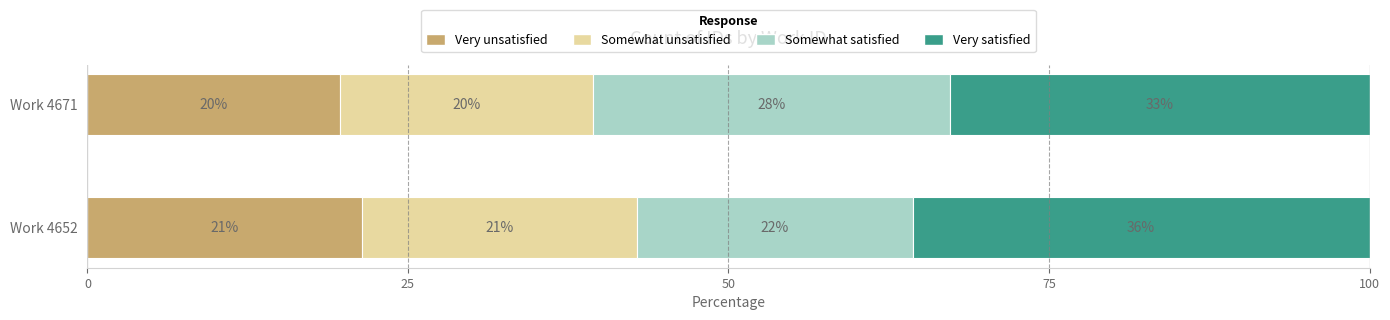

What are all the series names shown in the legend?

Very unsatisfied, Somewhat unsatisfied, Somewhat satisfied, Very satisfied